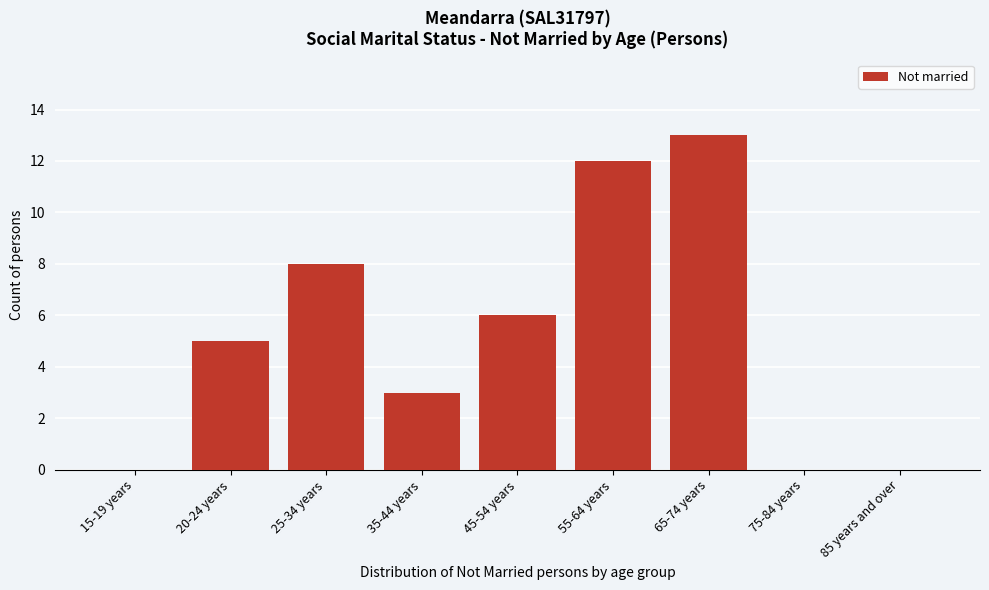

Reading left to right, what are all the values shown in this chart?

15-19 years=0	20-24 years=5	25-34 years=8	35-44 years=3	45-54 years=6	55-64 years=12	65-74 years=13	75-84 years=0	85 years and over=0